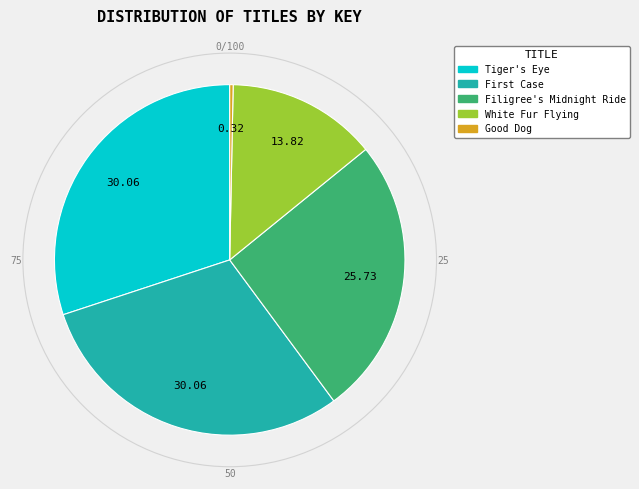

Which slice is the smallest?

Good Dog